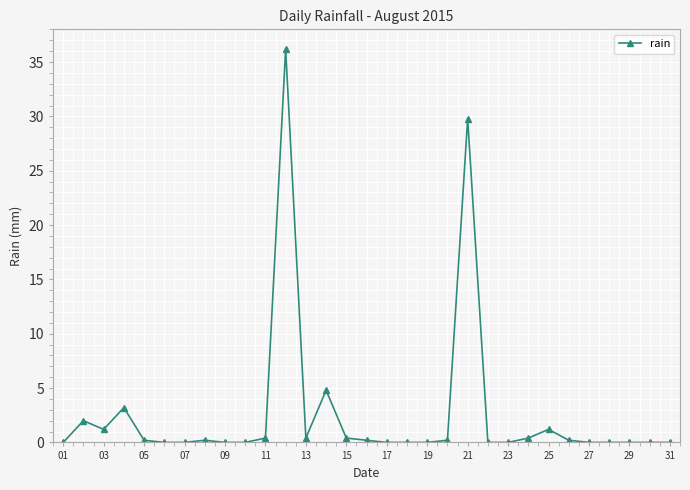

What is the sum of all values?

81.0